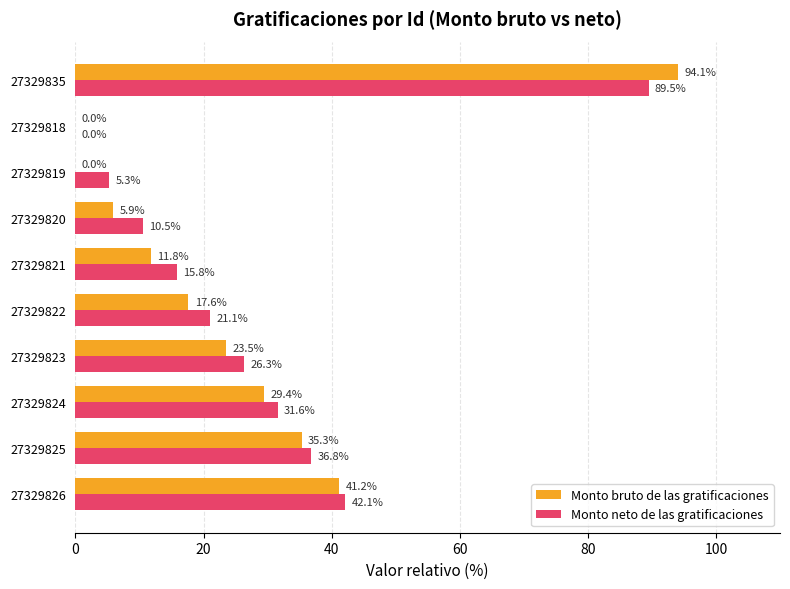

Which series has the largest total across all categories?

Monto neto de las gratificaciones